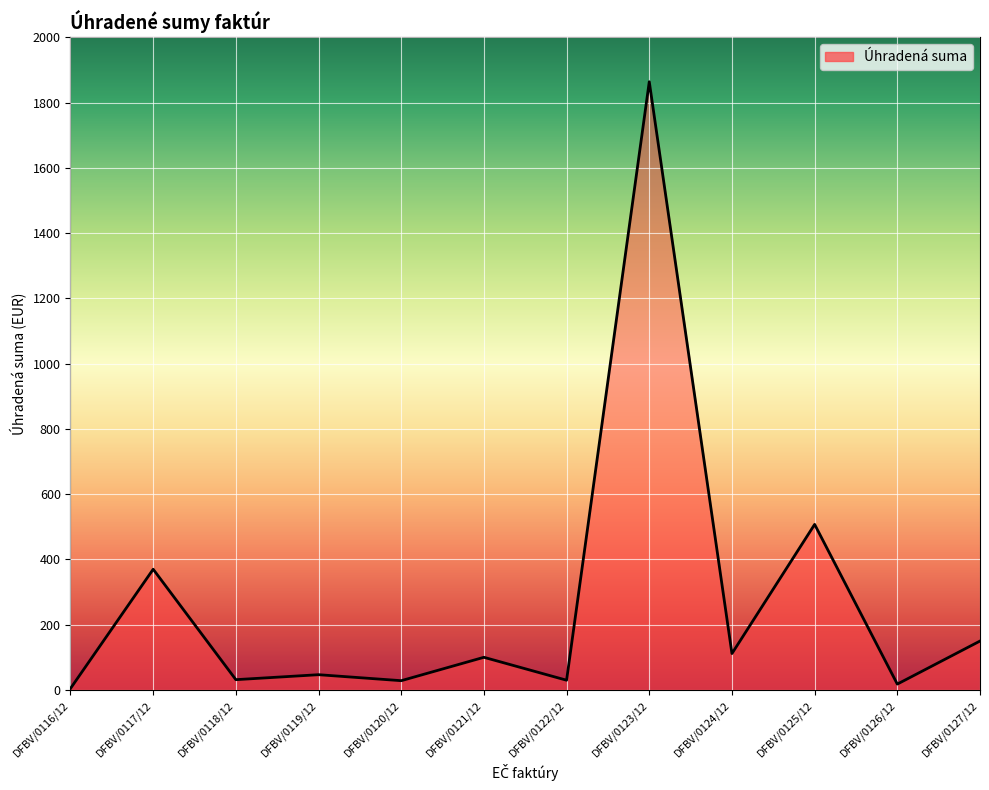

At which label is the value closest to 934?

DFBV/0125/12